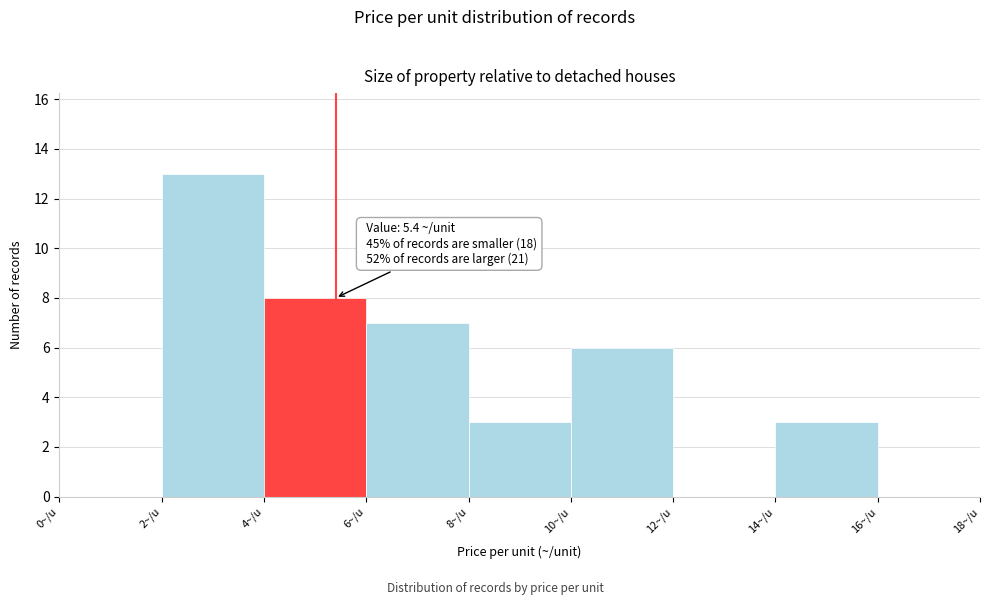

Over which range of the x-axis is the bar tallest?

2 to 4